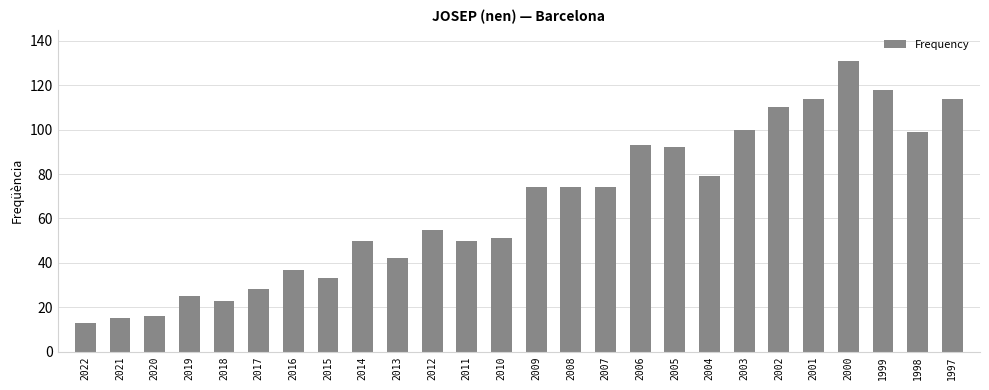

What is the change in value from 2016 to 2014?

+13